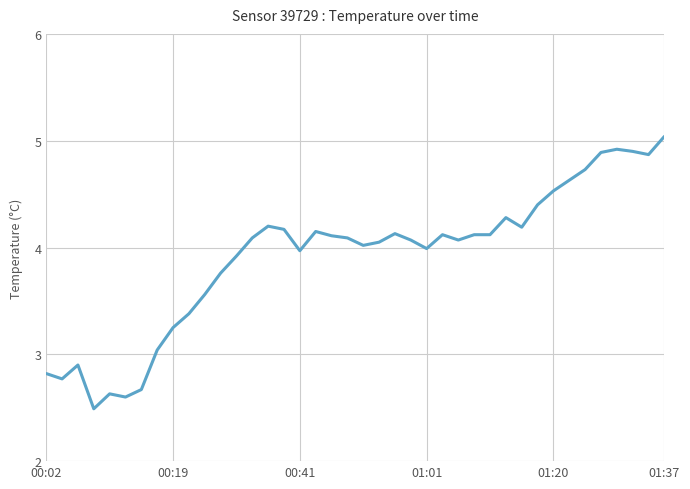

What is the minimum value shown in the chart?

2.5